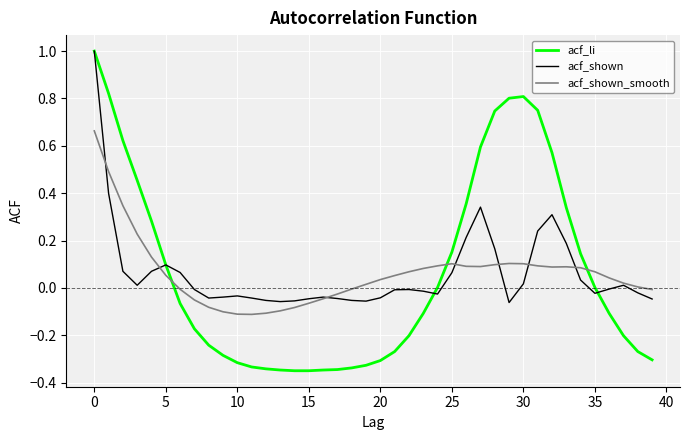

What is the greatest value displayed?

1.0